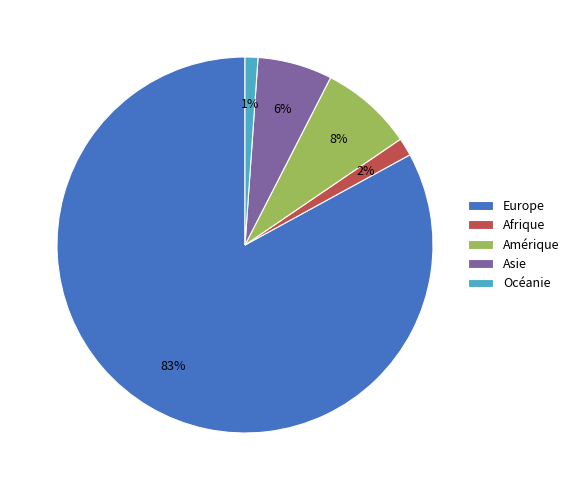

Between Asie and Amérique, which is larger?

Amérique